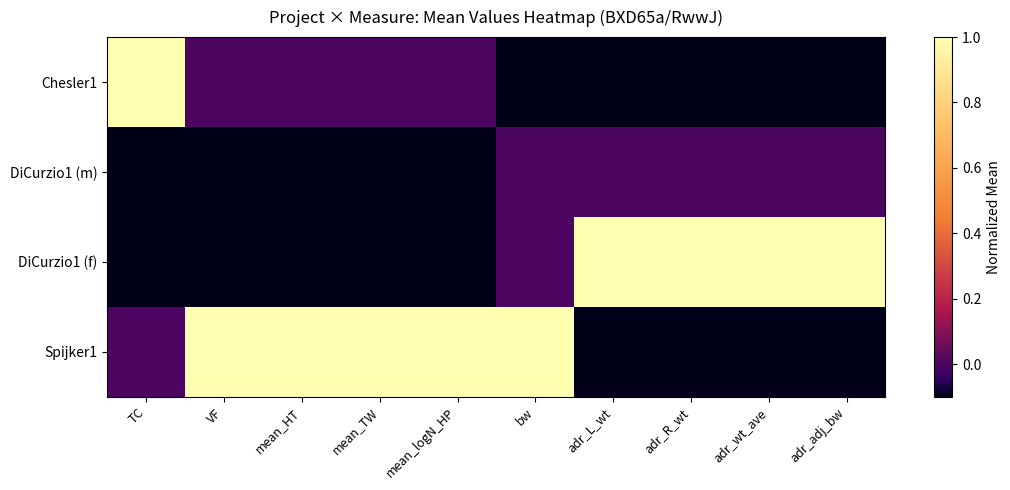

Which series has the largest total across all categories?

Spijker1